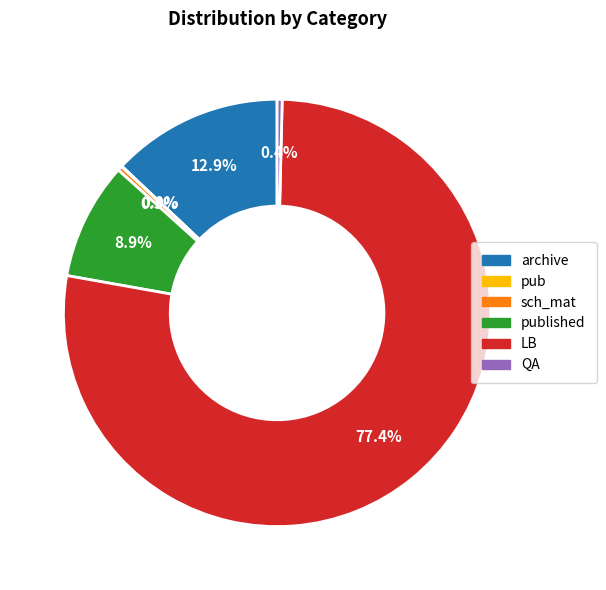

Is there a majority slice in this chart?

Yes